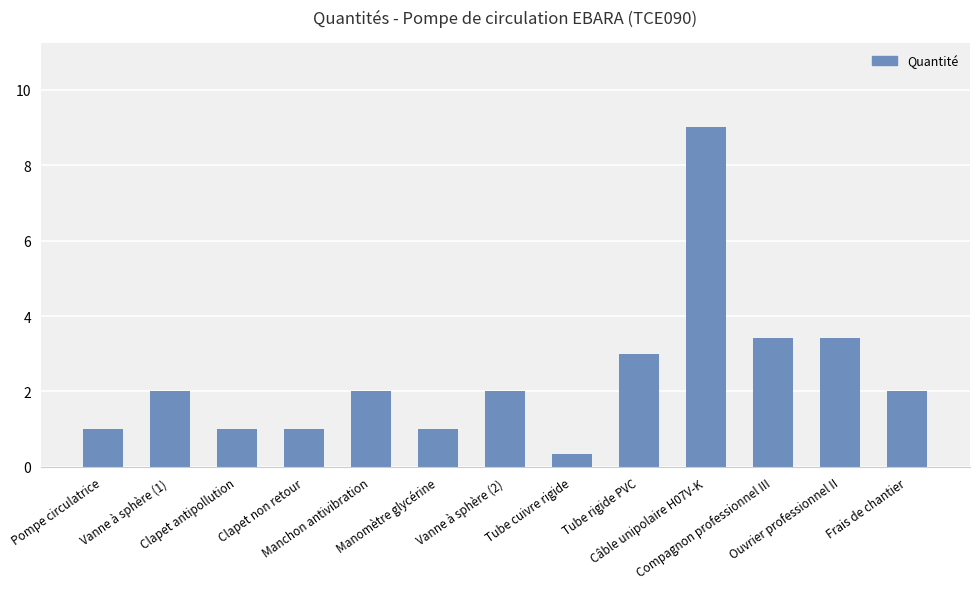

What is the label of the 3rd bar from the right?

Compagnon professionnel III